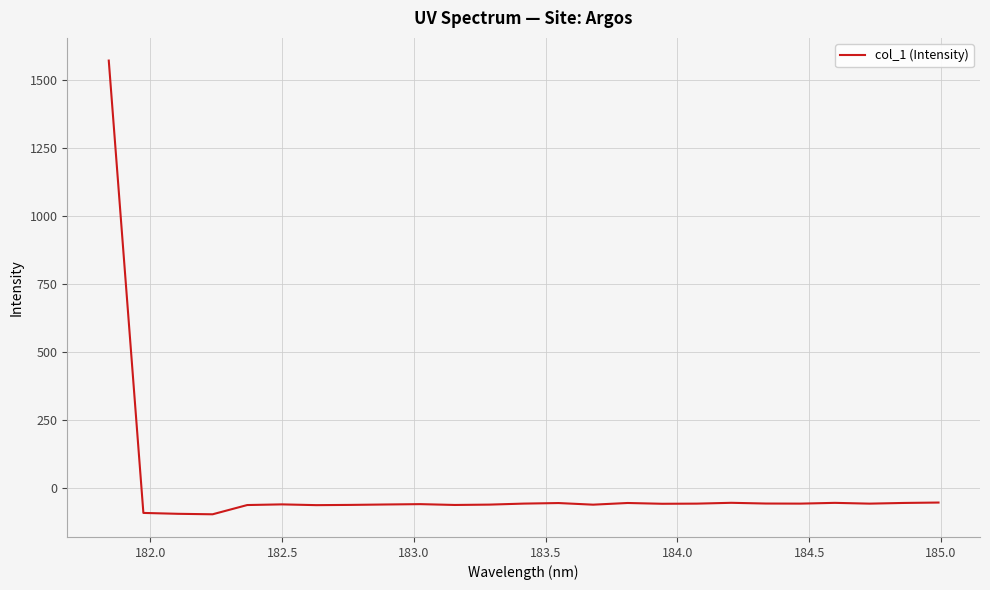

What is the minimum value shown in the chart?

-95.4